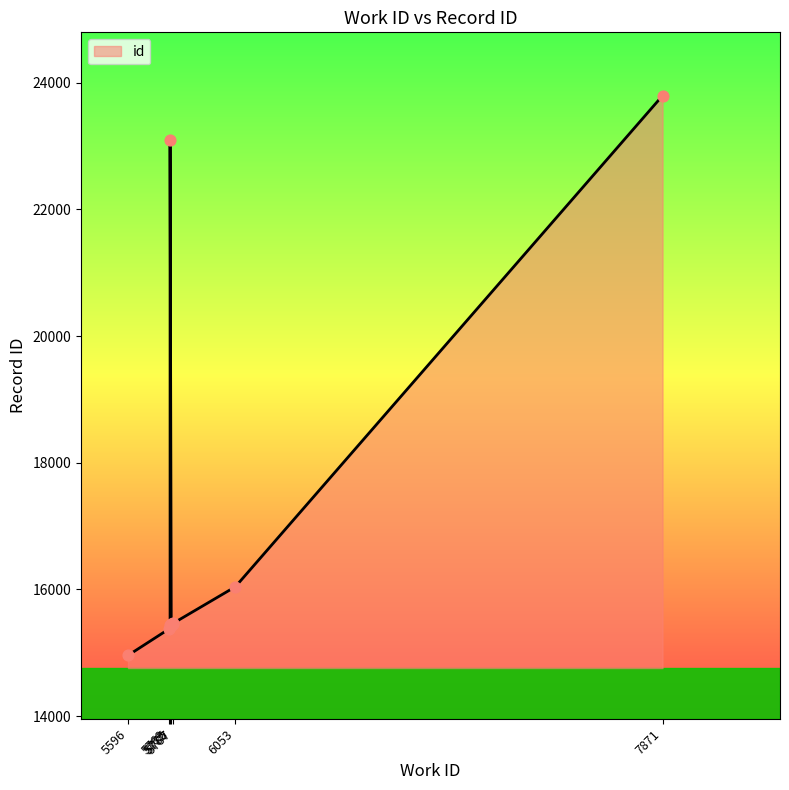

What is the change in value from 5775 to 5780?

+29